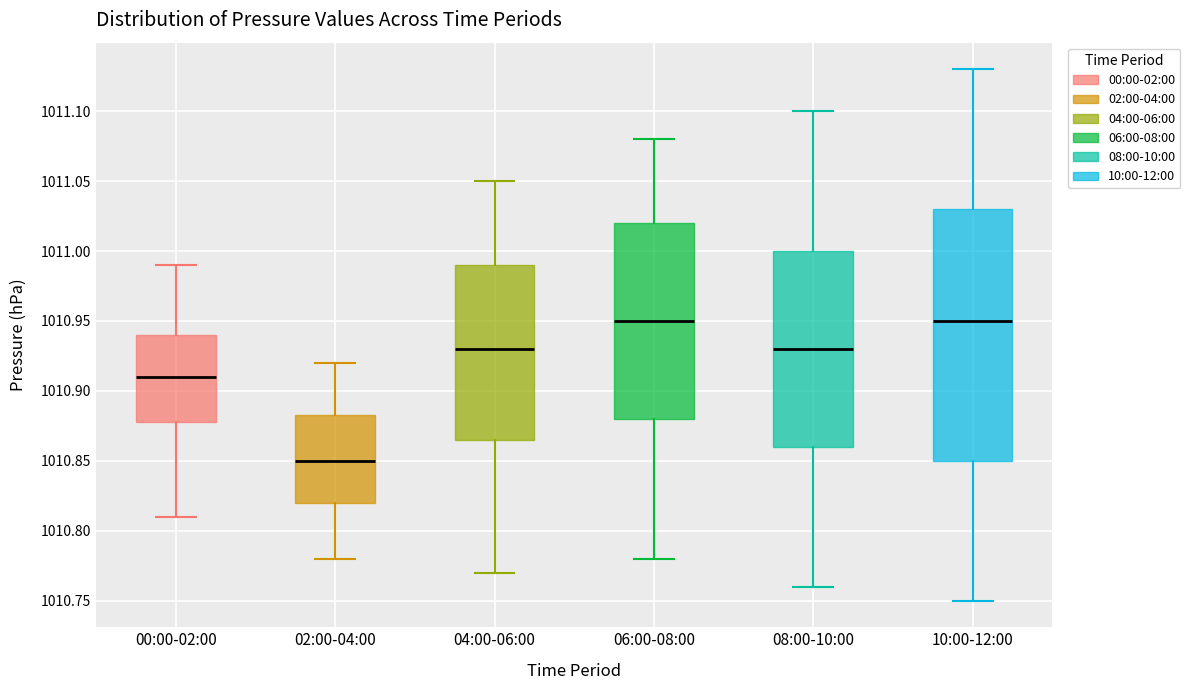

Where is the lower edge of the box for 02:00-04:00 on the y-axis? The values are not printed on the chart, so give them approximately, as read against the axis.

1010.820